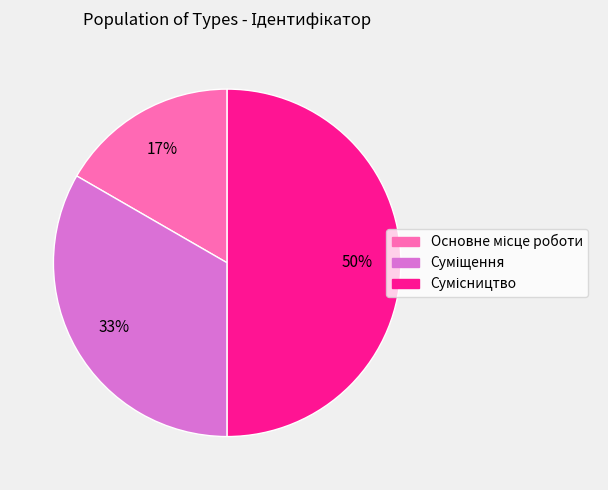

To the nearest percent, what is the average slice percentage?

33%